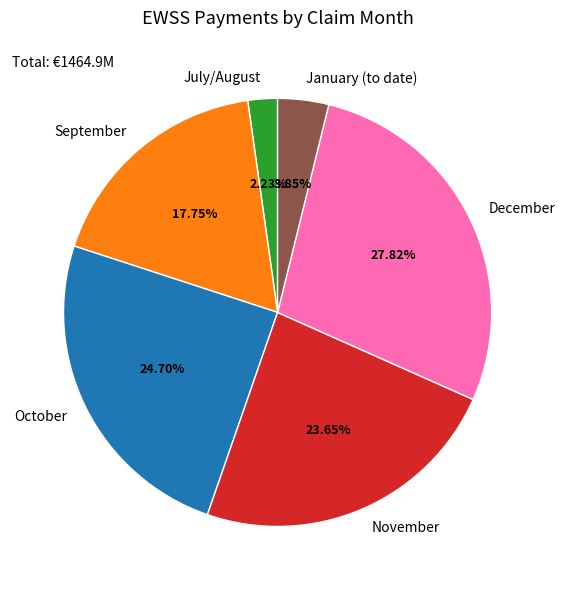

What is the ratio of the value at September to the value at November?

0.8